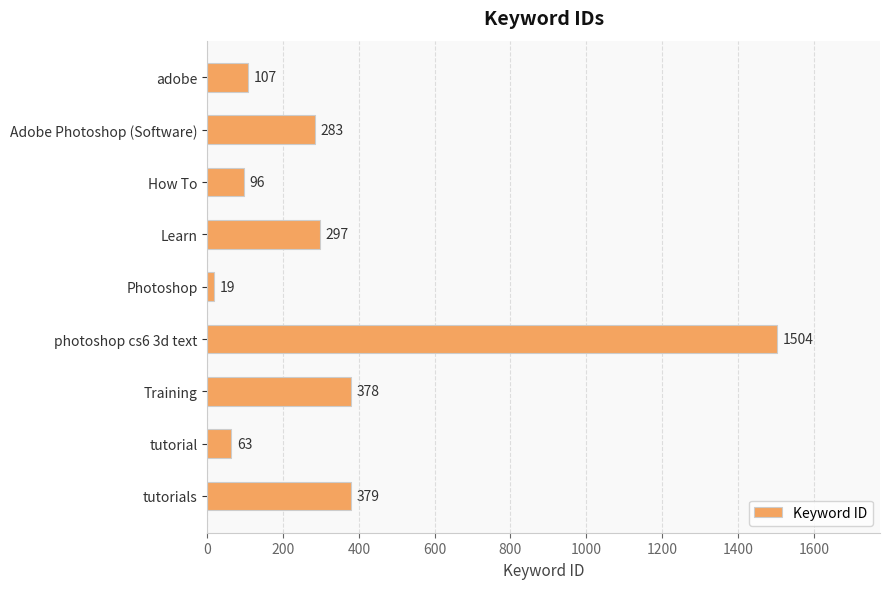

List the labels in order of value, smallest first.

Photoshop, tutorial, How To, adobe, Adobe Photoshop (Software), Learn, Training, tutorials, photoshop cs6 3d text